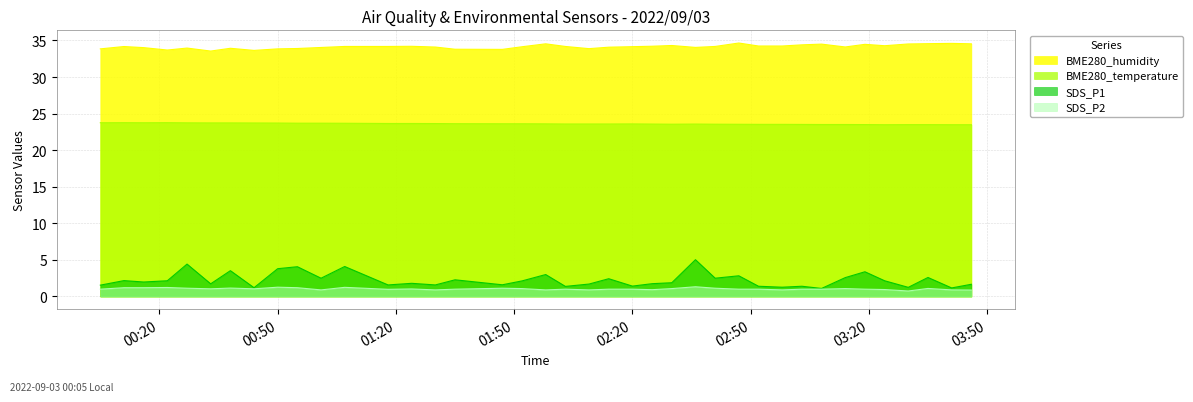

True or false: BME280_humidity and SDS_P1 intersect in this chart.

False